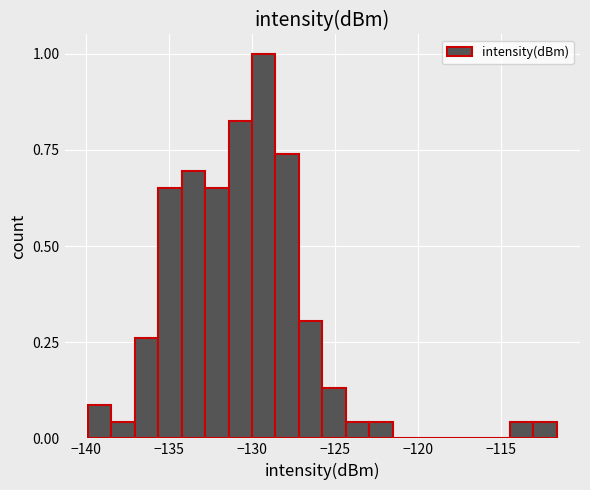

Around what value on the x-axis is the tallest bar? Give the approximate position of its centre, as read against the axis.

-129.5